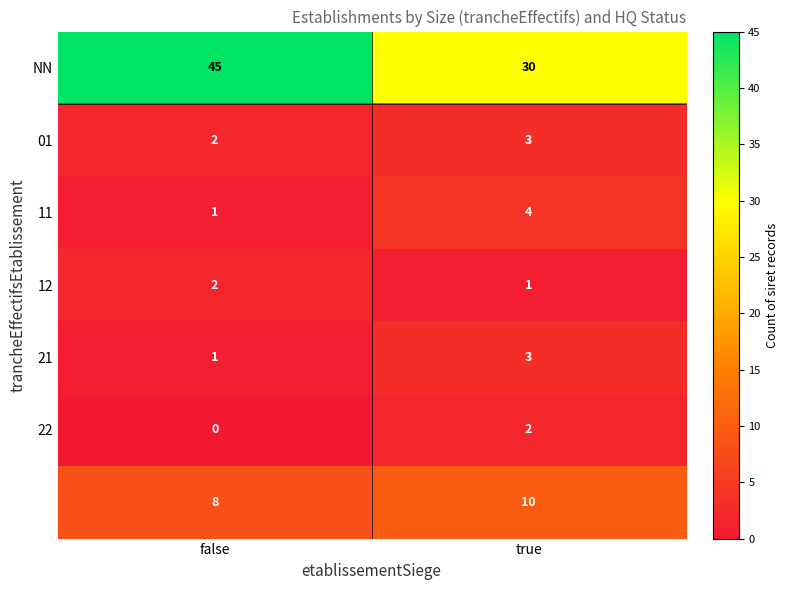

Which label corresponds to the smallest value in the chart?

false